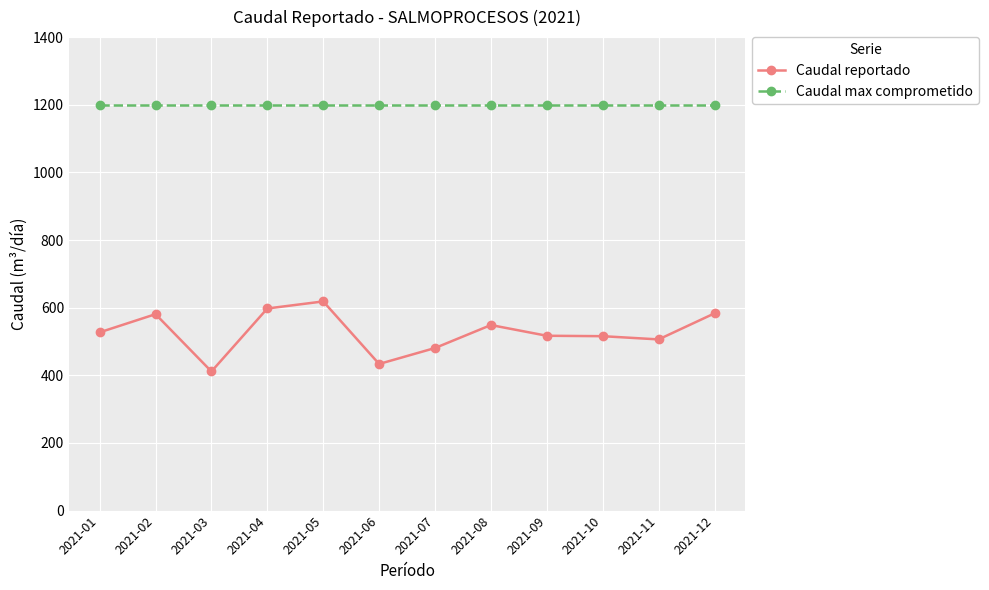

The Caudal reportado series shows 580.8 at 2021-02. True or false?

True